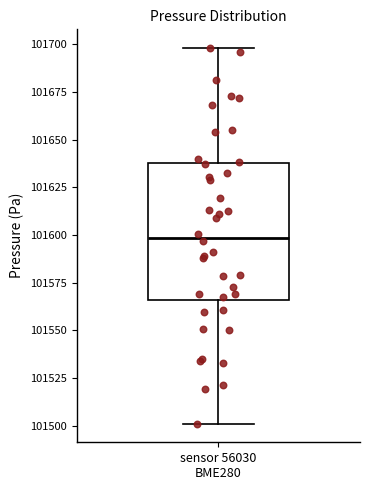

Read this box plot against the y-axis: the position of the median line, the range covered by the box, and the ends of both whiskers. The values are not printed on the chart, so give them approximately, as read against the axis.

median 101600, box 101565 to 101640, whiskers 101500 to 101700